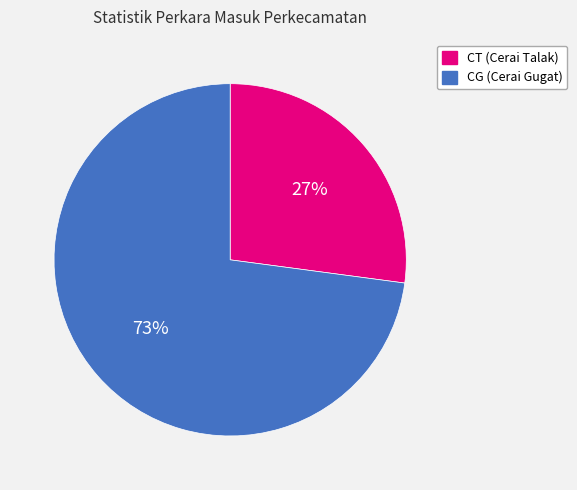

To the nearest percent, what is the average slice percentage?

50%